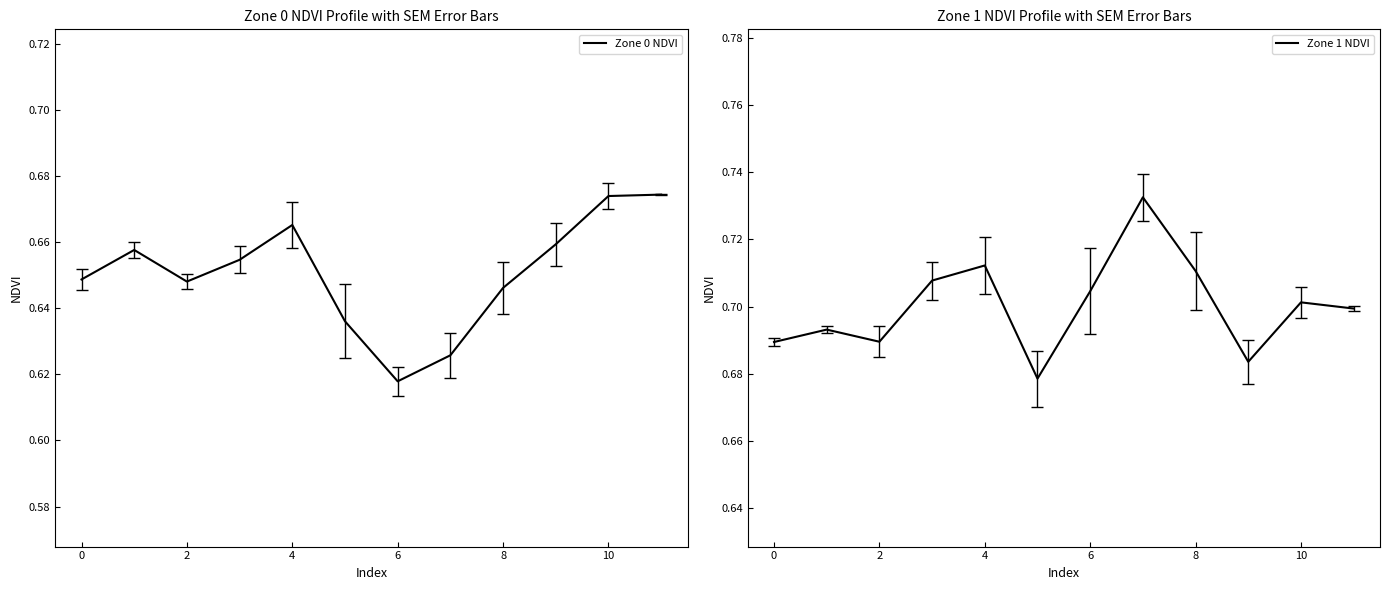

Which category has the lowest value in the Zone 0 NDVI series?

6